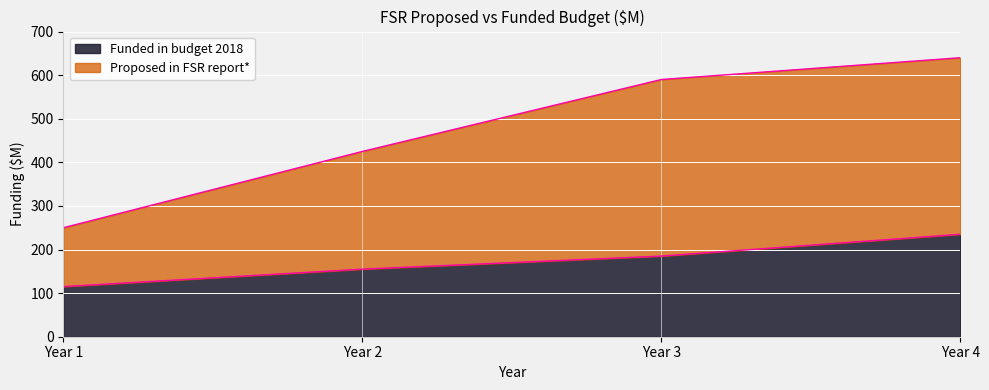

True or false: Funded in budget 2018 has a value of 155 at Year 2.

True